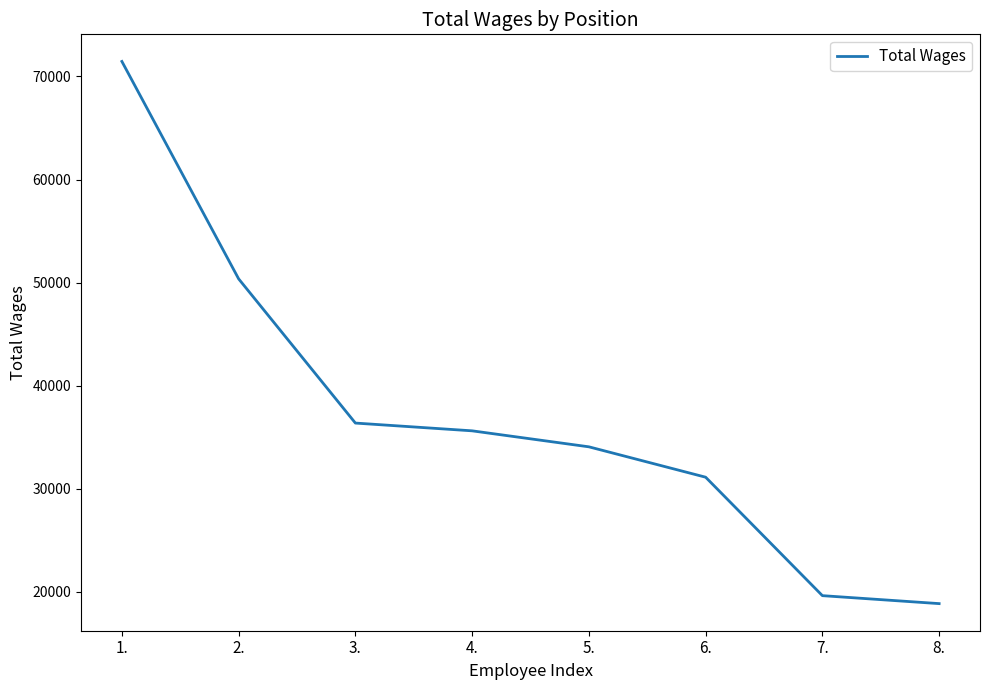

The value at 2. is 12897. True or false?

False